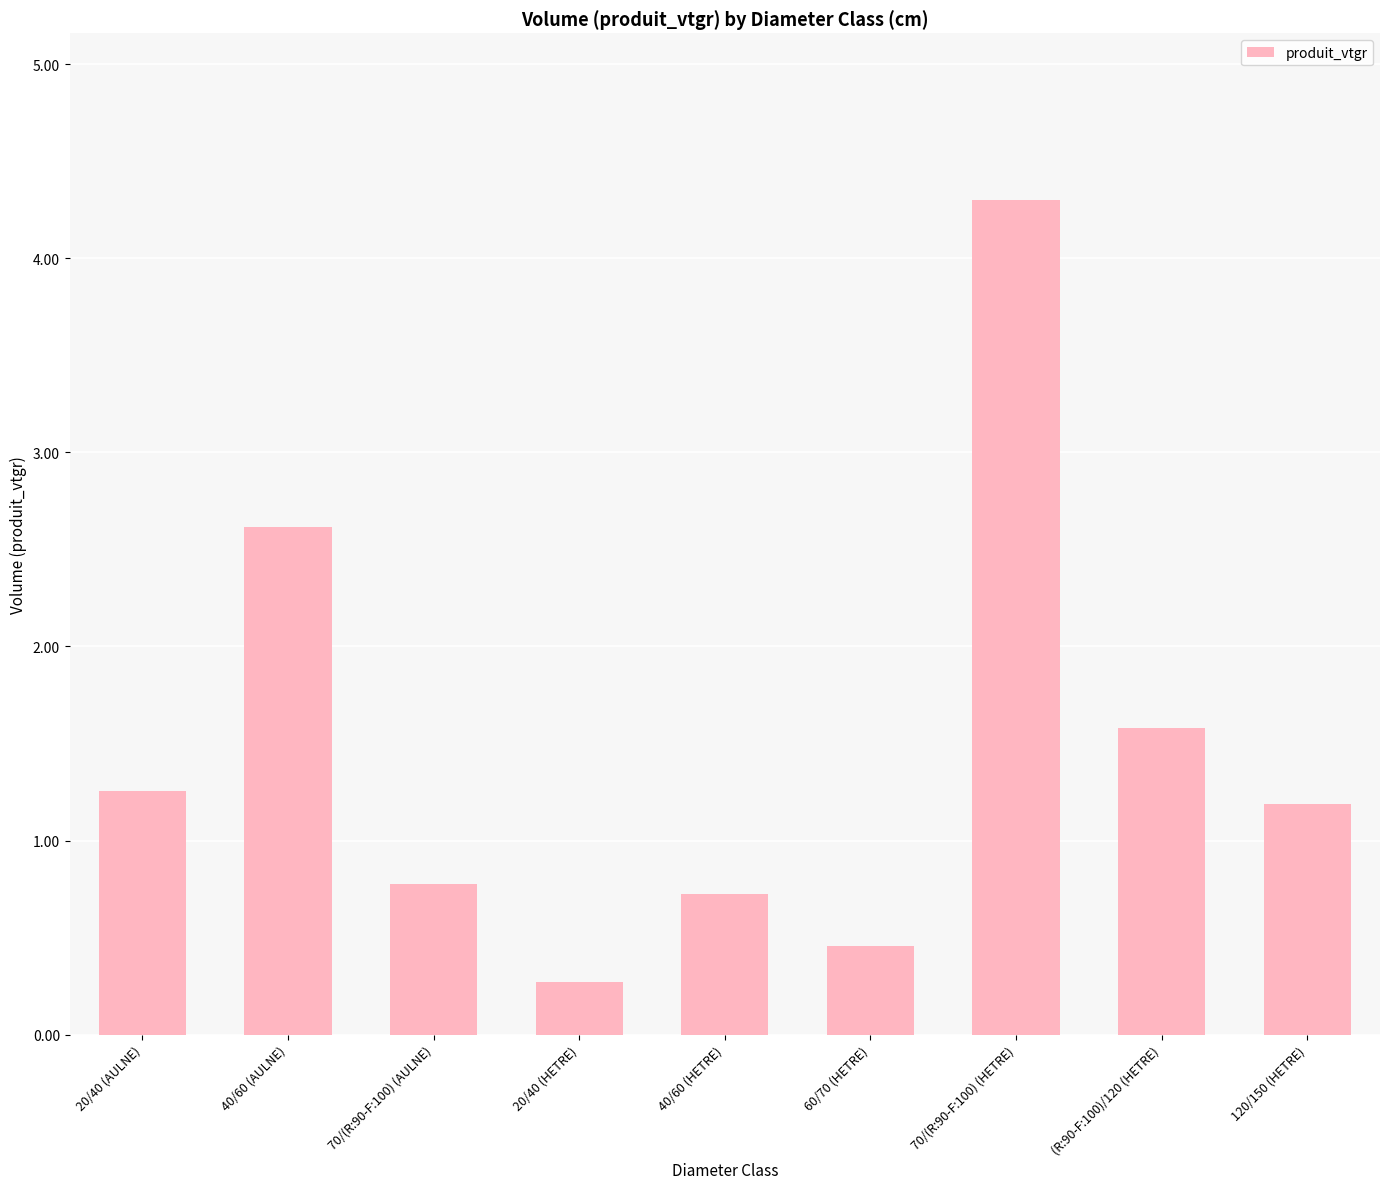

What is the minimum value shown in the chart?

0.3